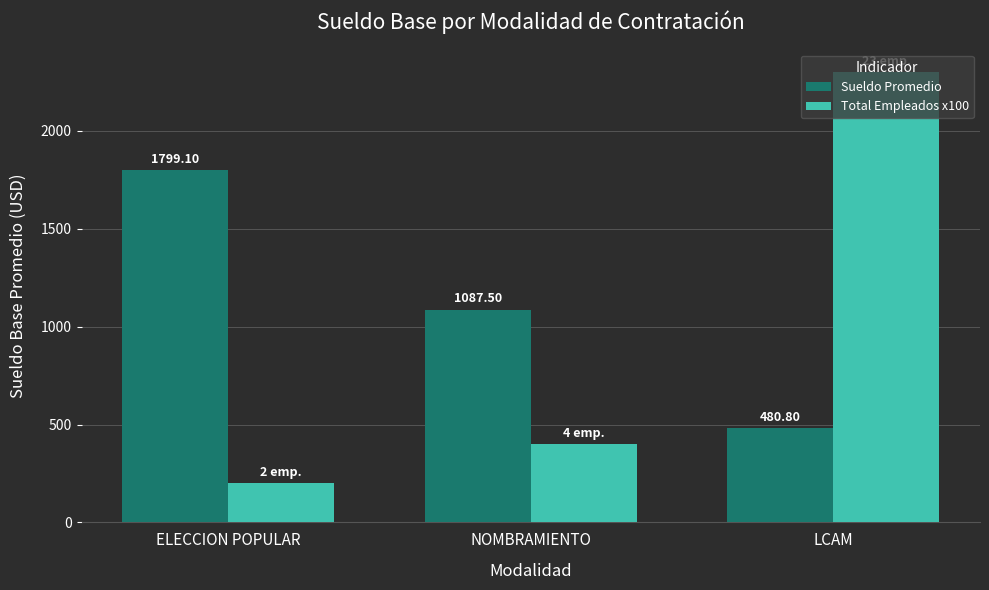

Are the bars horizontal?

No